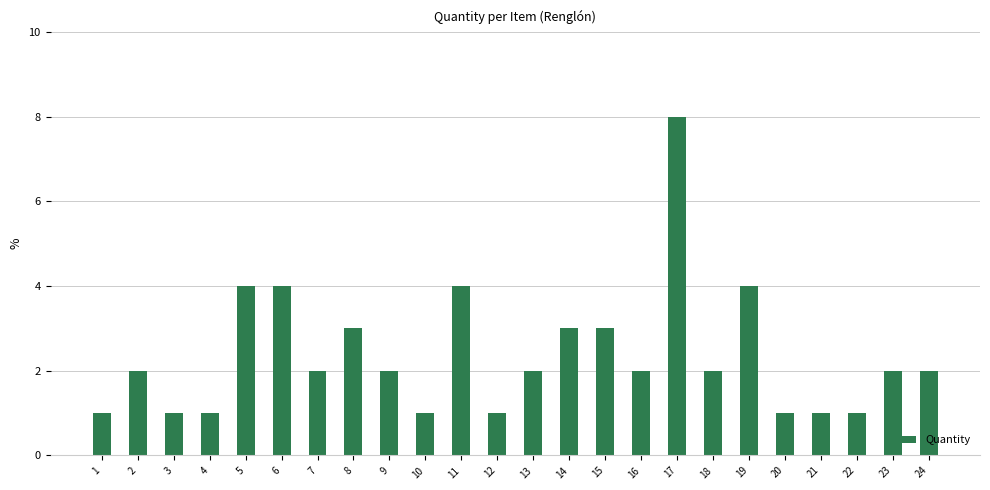

What is the value of the 8th bar from the left?

3